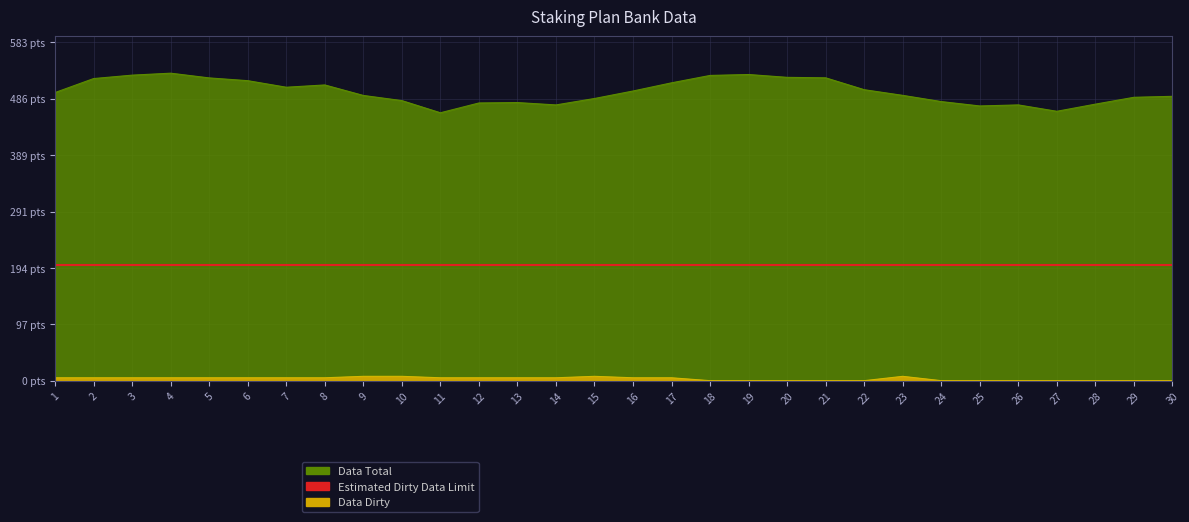

Which series changed the most between 15 and 27?

Data Total